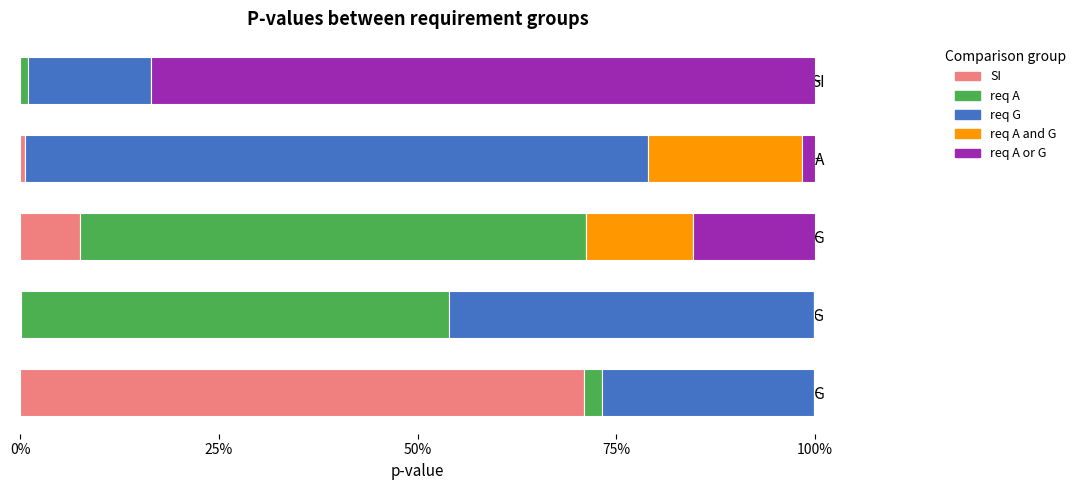

At which label is SI closest to 35?

req G